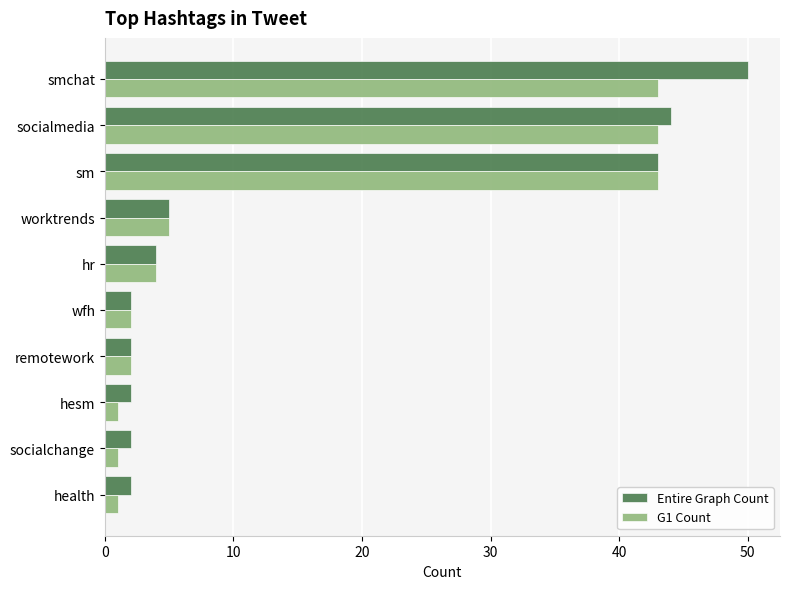

What is the total value across all series at socialmedia?

87